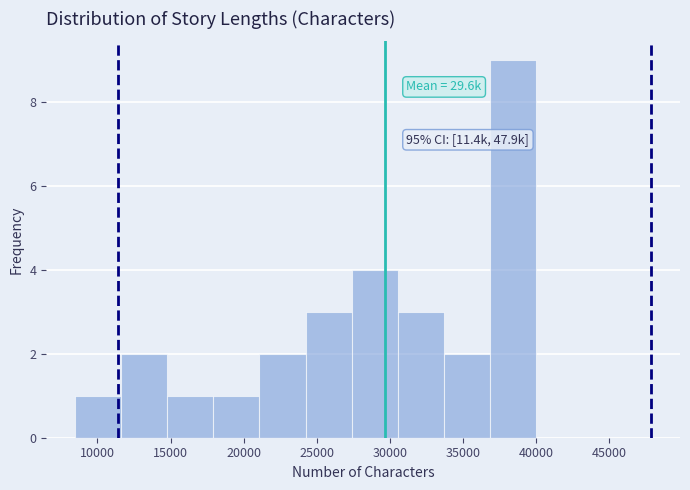

Which range on the x-axis has the tallest bar?

37000 to 40000